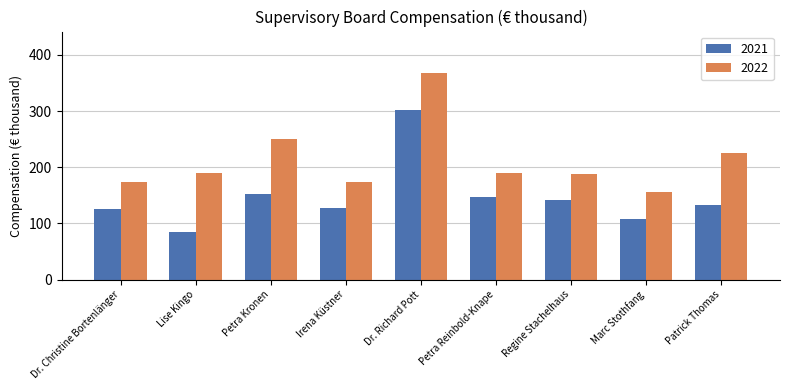

Rank the series by their maximum value, from lowest to highest.

2021, 2022